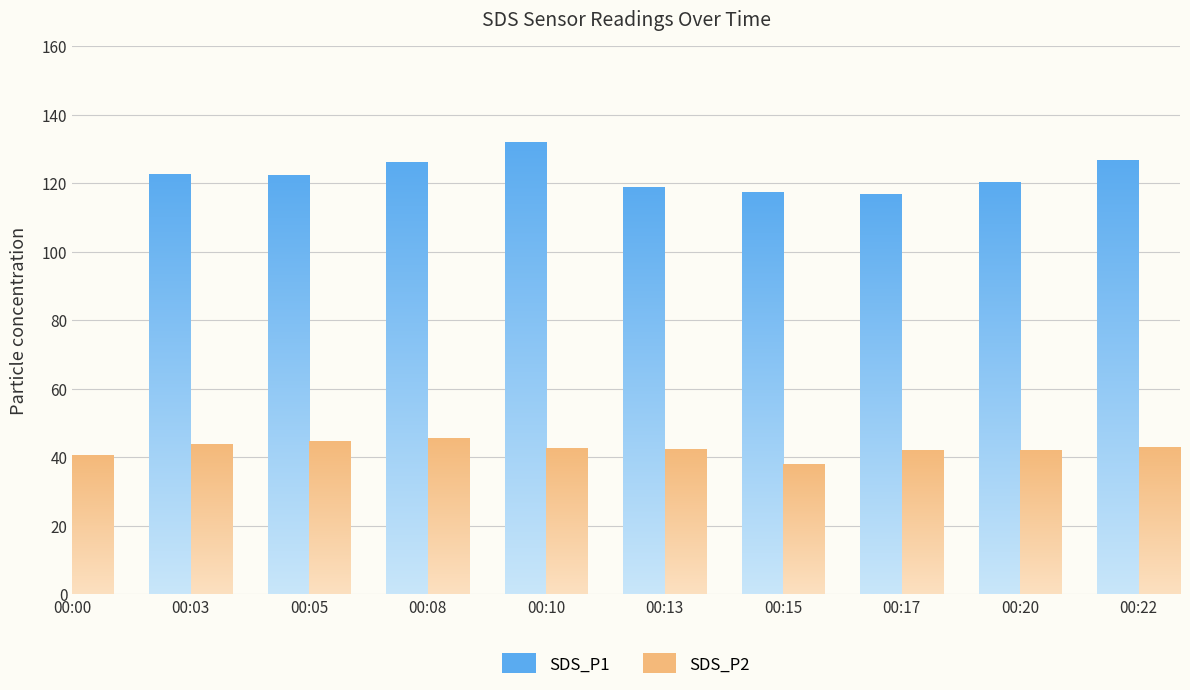

Is it true that SDS_P2 equals 20.1 at 00:22?

False